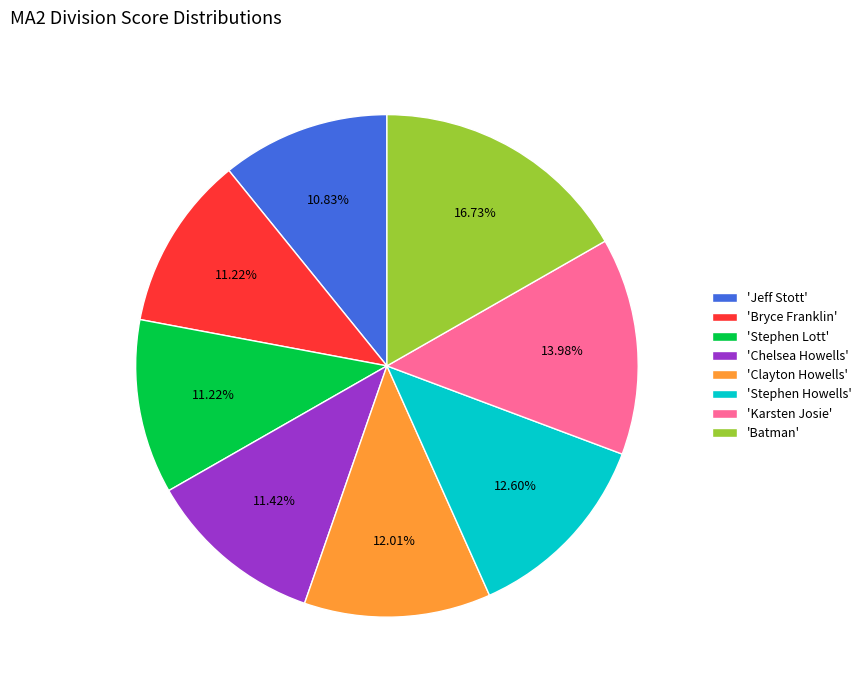

Is there a majority slice in this chart?

No